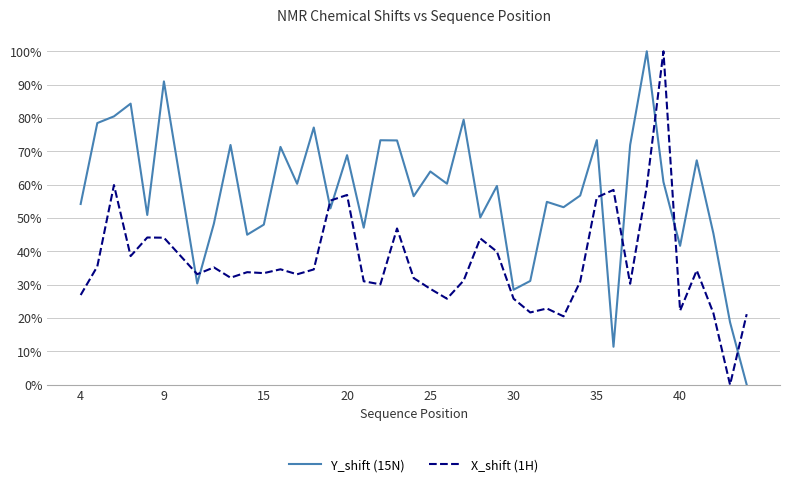

What is the maximum value shown in the chart?

100.0